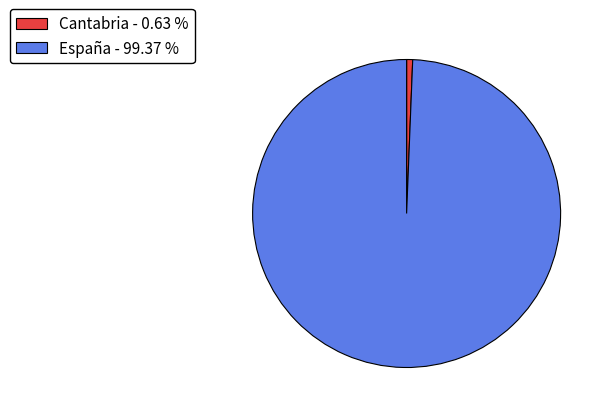

Combined, do España - 99.37 % and Cantabria - 0.63 % account for over 50%?

Yes